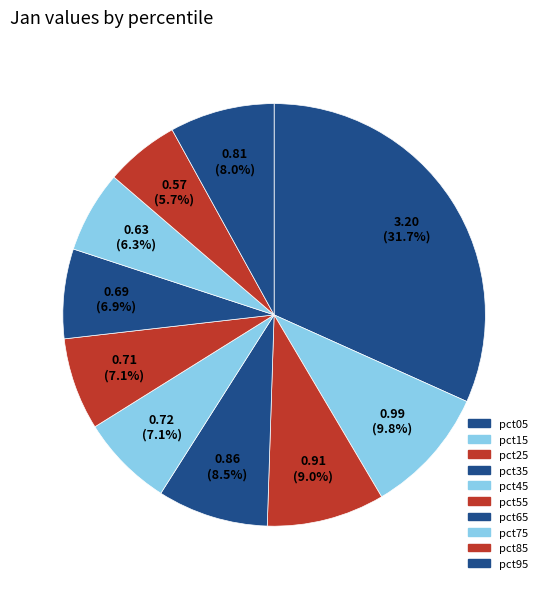

To the nearest percent, what is the combined percentage of pct25 and pct45?

16%